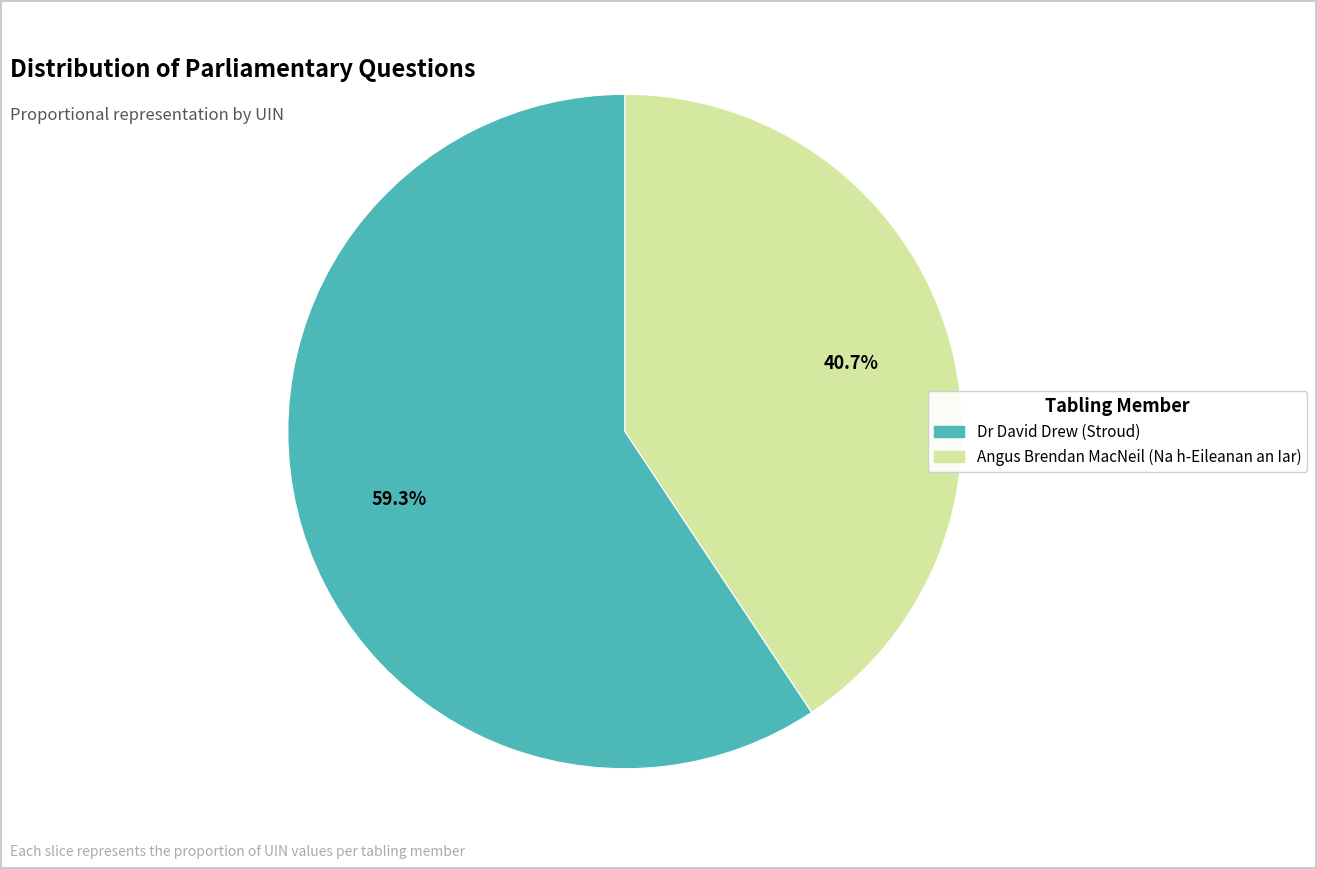

How many slices are in this pie chart?

2